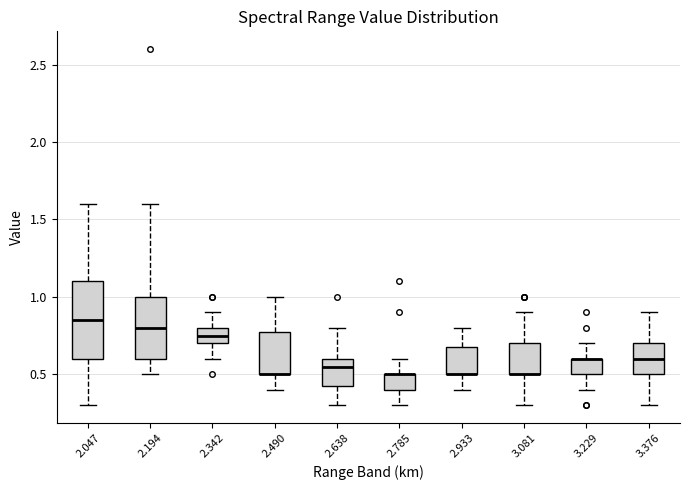

Reading left to right, read every box against the y-axis: the position of its median line, the range the box covers, and the ends of its whiskers. The values are not printed on the chart, so give them approximately, as read against the axis.

2.047: median 0.85, box 0.60 to 1.10, whiskers 0.30 to 1.60
2.194: median 0.80, box 0.60 to 1.00, whiskers 0.50 to 1.60
2.342: median 0.75, box 0.70 to 0.80, whiskers 0.60 to 0.90
2.490: median 0.50 (drawn on the box's lower edge), box 0.50 to 0.80, whiskers 0.40 to 1.00
2.638: median 0.55, box 0.45 to 0.60, whiskers 0.30 to 0.80
2.785: median 0.50 (drawn on the box's upper edge), box 0.40 to 0.50, whiskers 0.30 to 0.60
2.933: median 0.50 (drawn on the box's lower edge), box 0.50 to 0.70, whiskers 0.40 to 0.80
3.081: median 0.50 (drawn on the box's lower edge), box 0.50 to 0.70, whiskers 0.30 to 0.90
3.229: median 0.60 (drawn on the box's upper edge), box 0.50 to 0.60, whiskers 0.40 to 0.70
3.376: median 0.60, box 0.50 to 0.70, whiskers 0.30 to 0.90